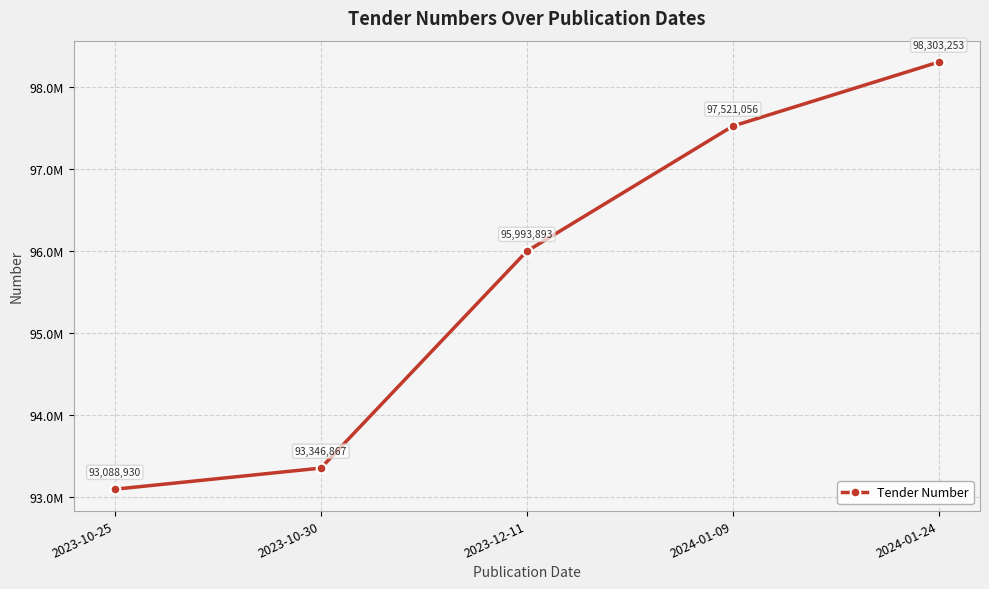

What is the label of the 4th point from the right?

2023-10-30